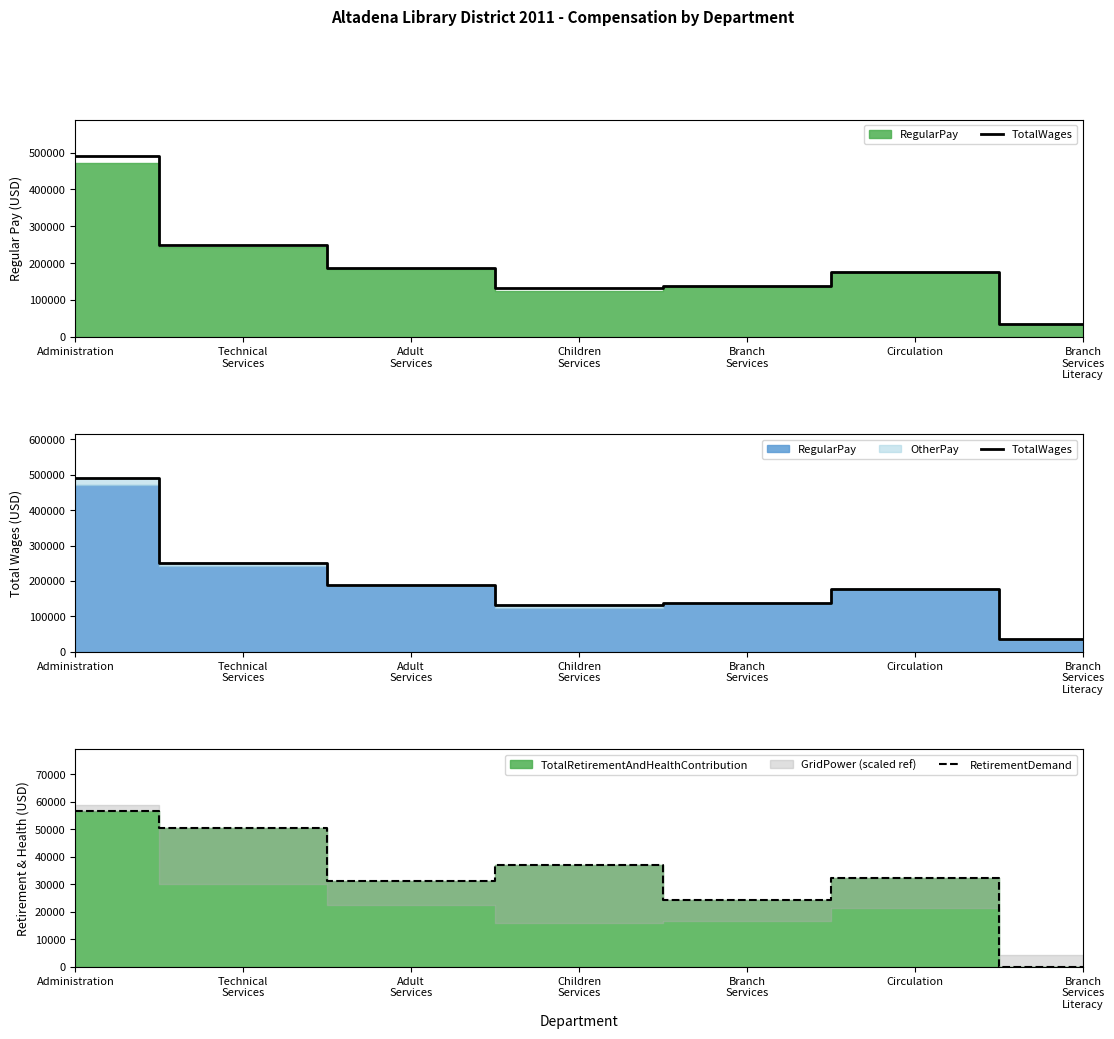

Rank the categories by RetirementDemand value from highest to lowest.

Administration, Technical
Services, Children
Services, Circulation, Adult
Services, Branch
Services, Branch
Services
Literacy